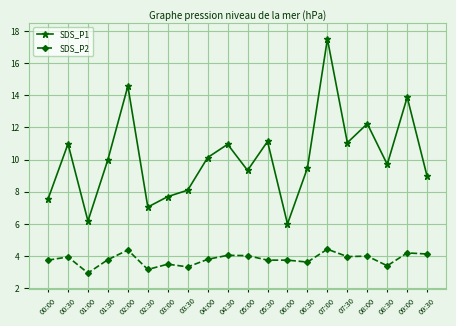

True or false: SDS_P1 and SDS_P2 intersect in this chart.

False